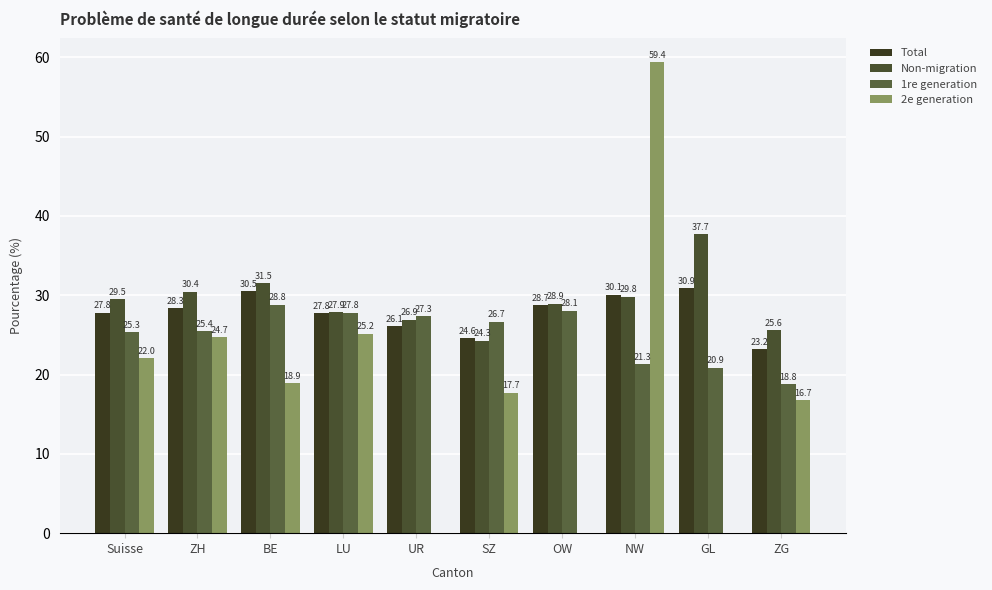

How many groups of bars are there?

10